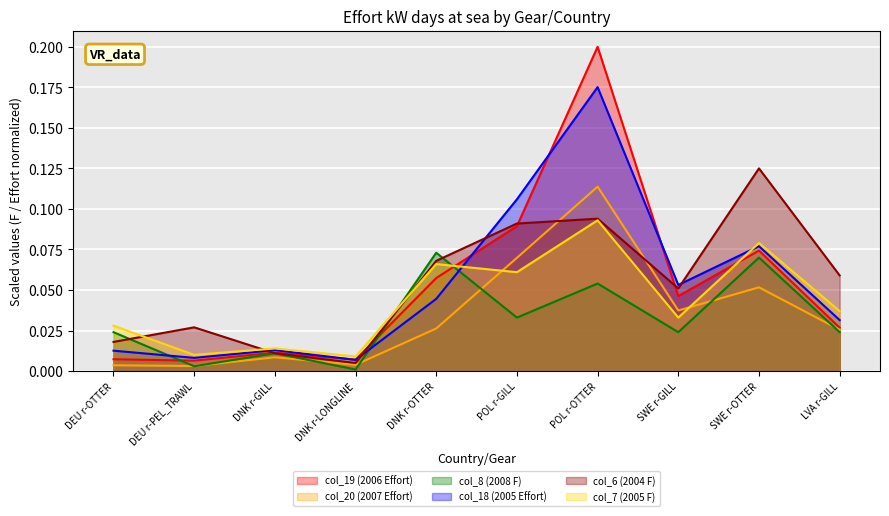

What is the value of the col_20 (2007 Effort) point at the 7th from the left?

0.1